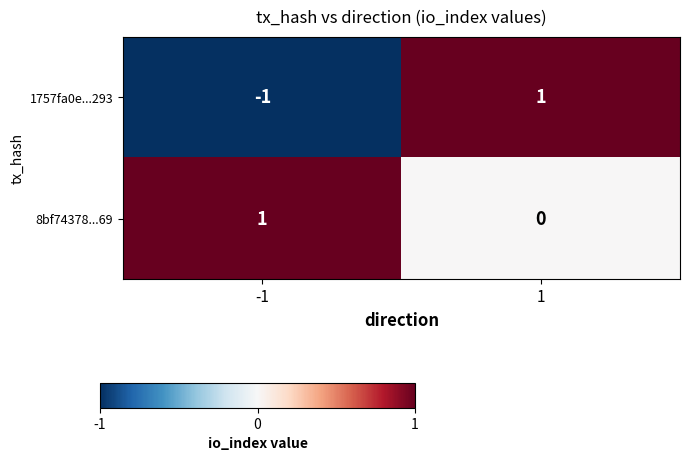

Count the number of categories in the chart.

2